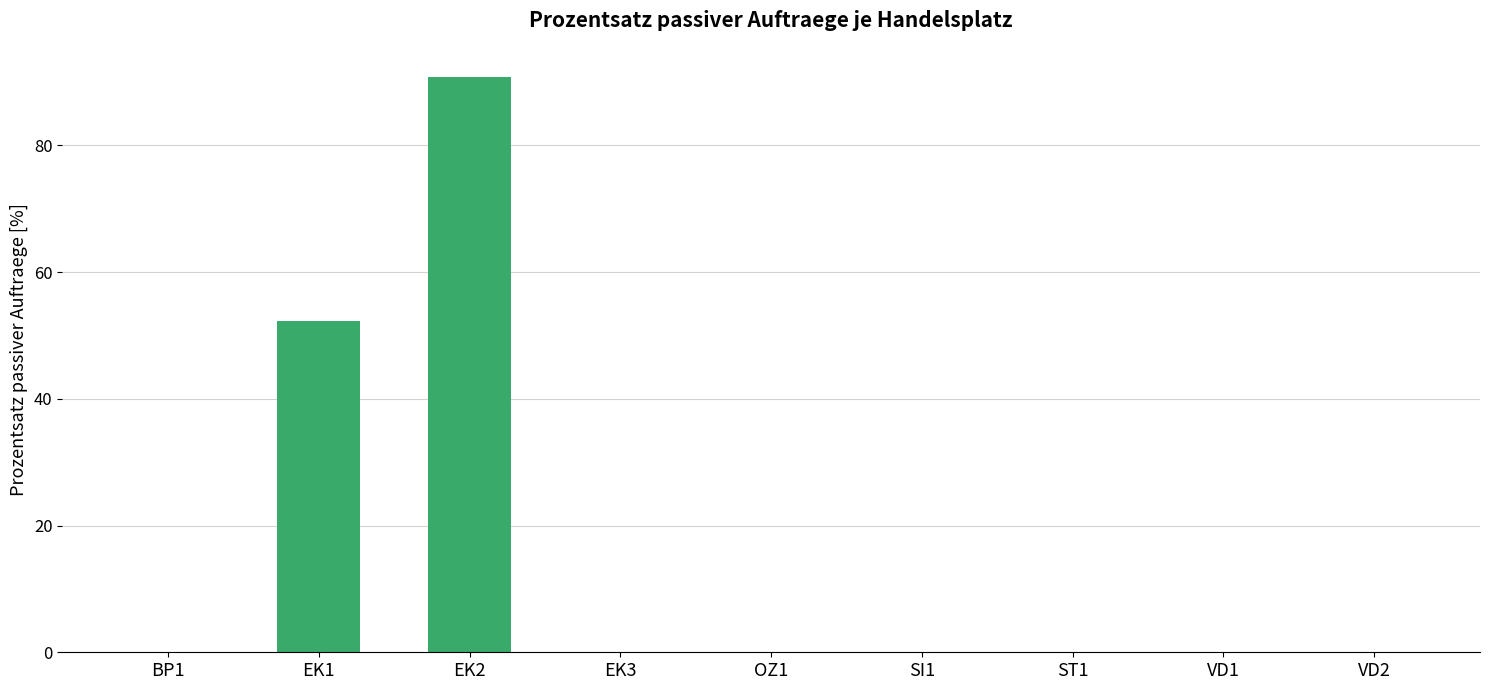

Between EK2 and ST1, which is larger?

EK2